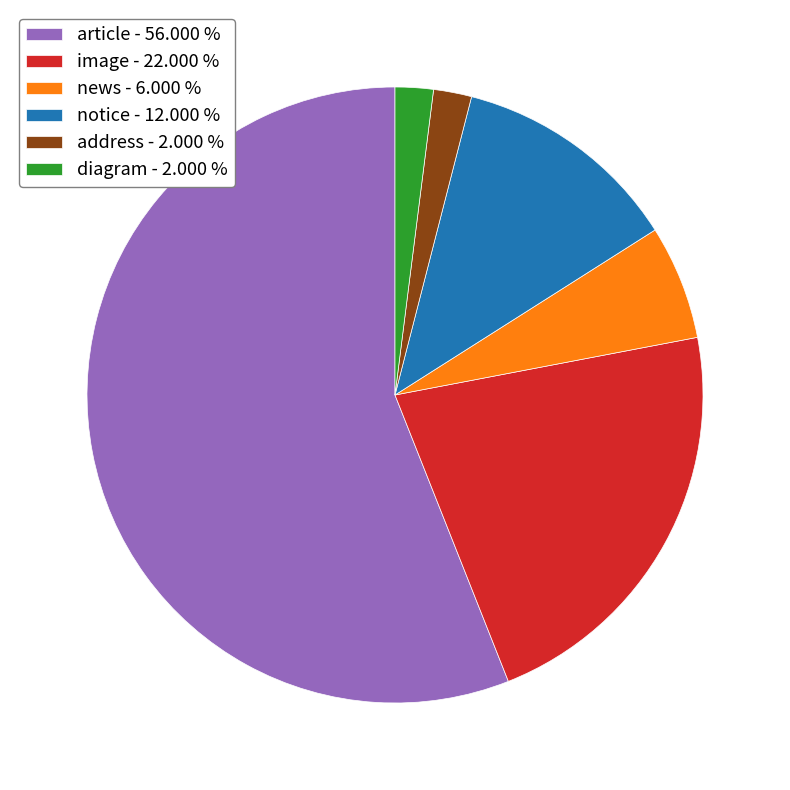

Is there a majority slice in this chart?

Yes